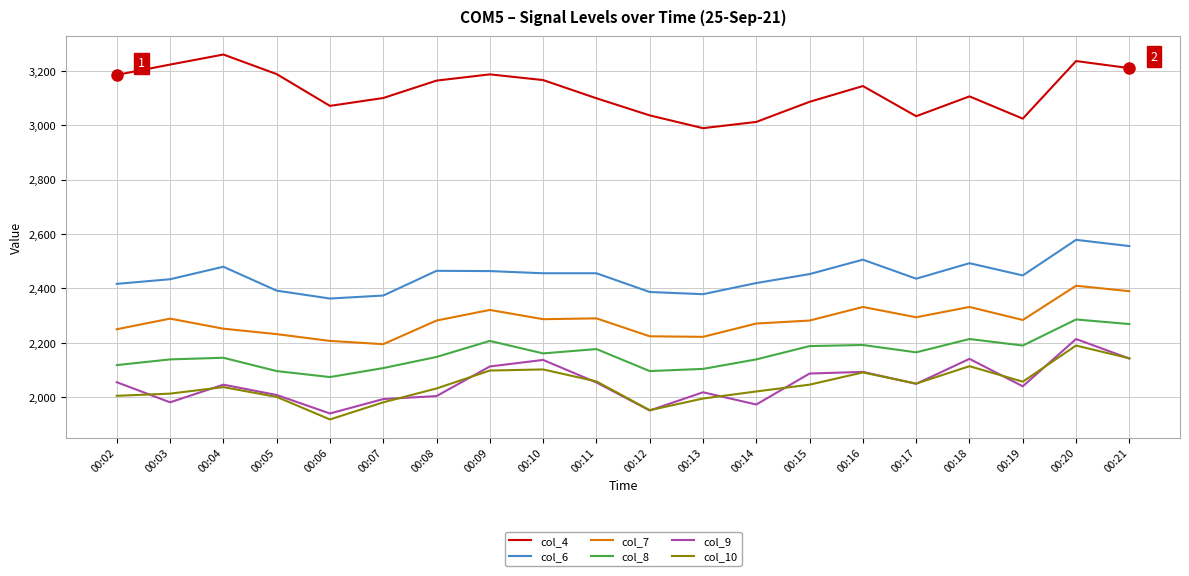

What are all the series names shown in the legend?

col_4, col_6, col_7, col_8, col_9, col_10